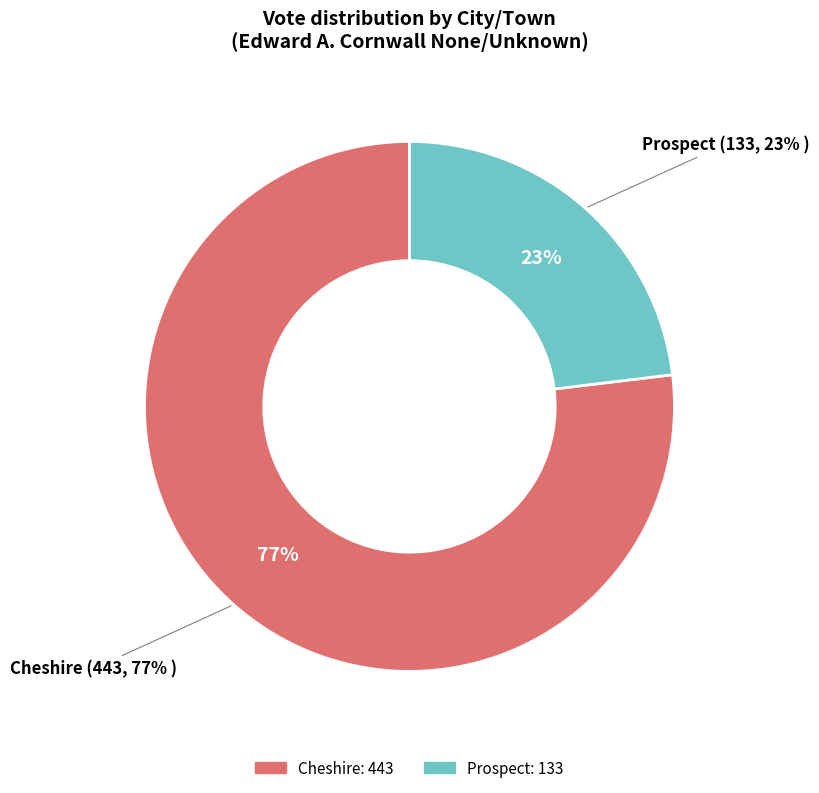

What percentage is the Cheshire slice, to the nearest percent?

77%